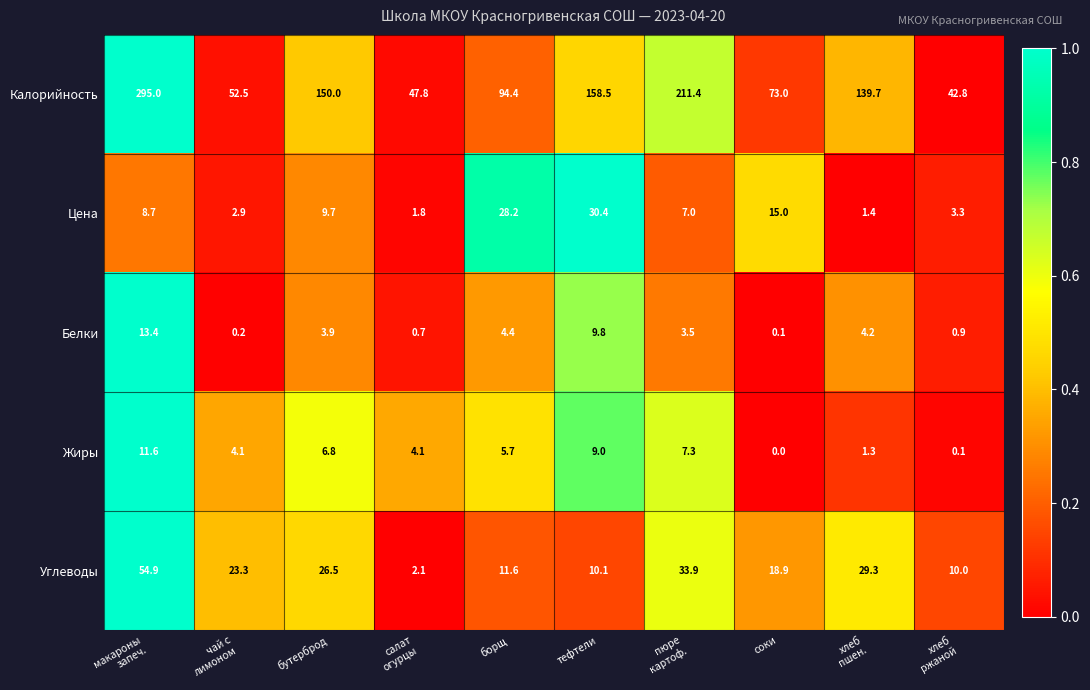

What is the average value of the Калорийность series?

126.5